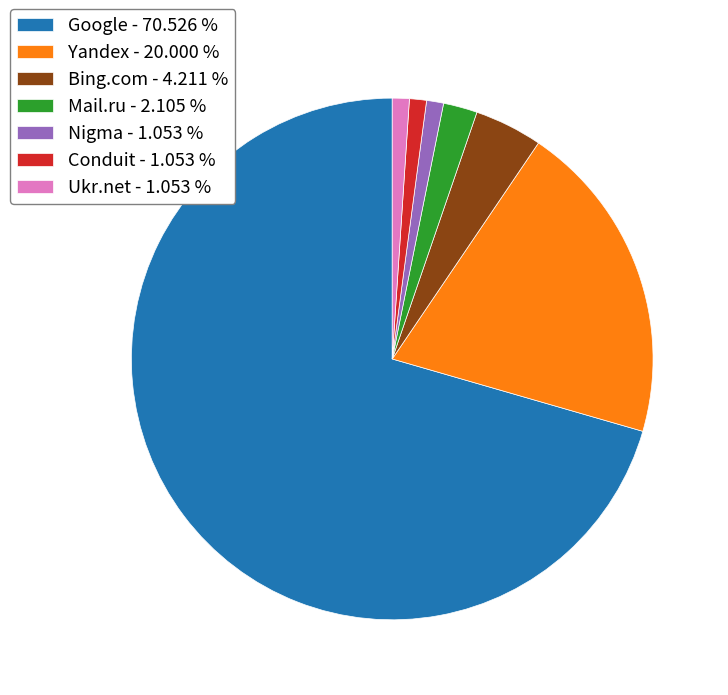

Do Google - 70.526 % and Nigma - 1.053 % together represent more than half of the pie?

Yes